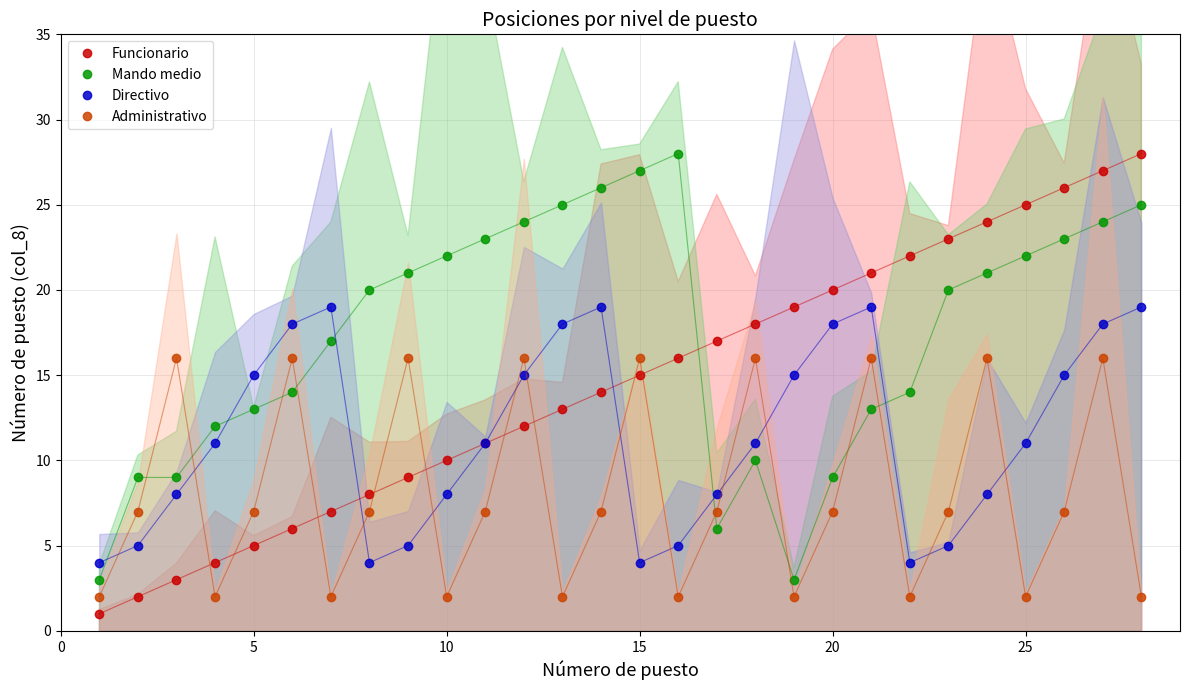

What is the minimum value for Directivo?

4